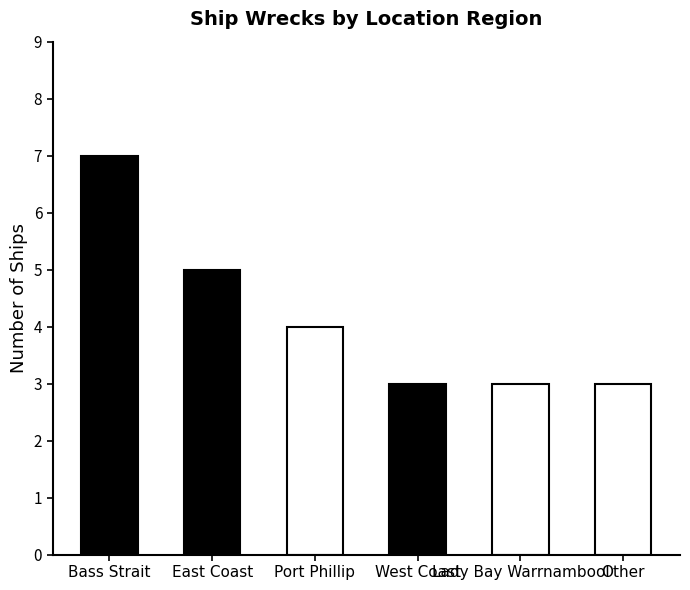

What is the sum of all values?

25